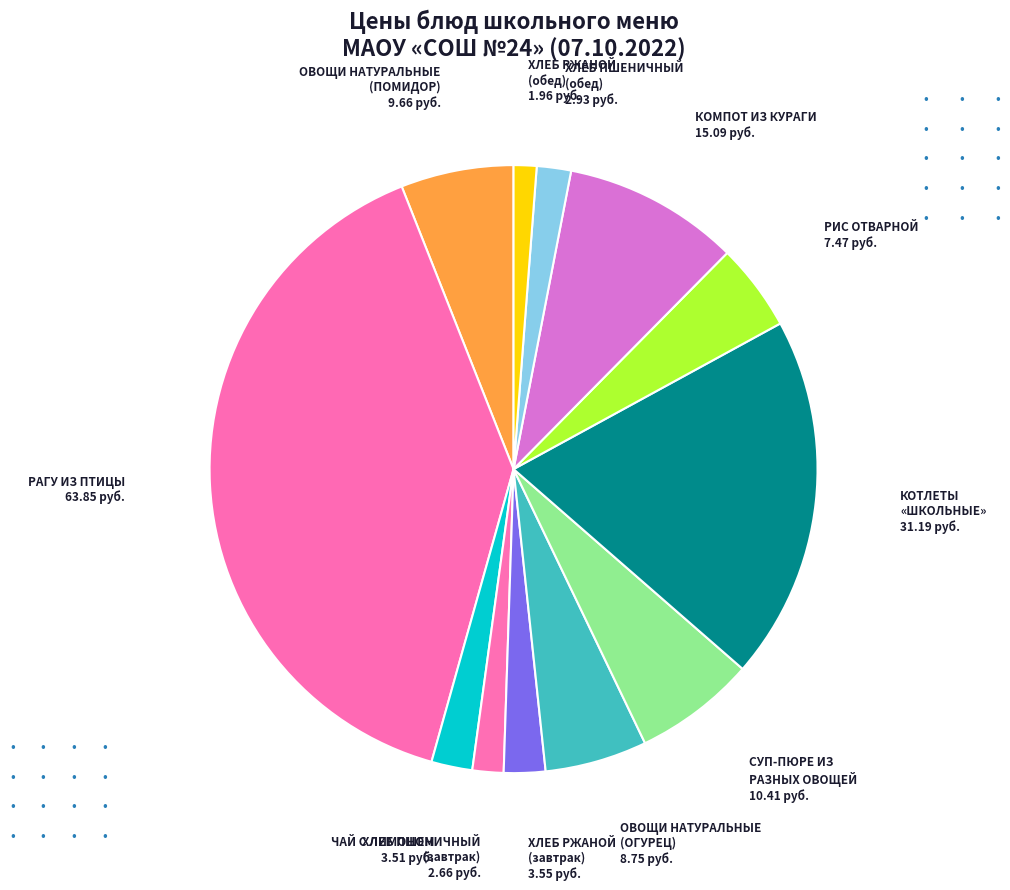

Is ХЛЕБ РЖАНОЙ (обед) the majority of the pie?

No